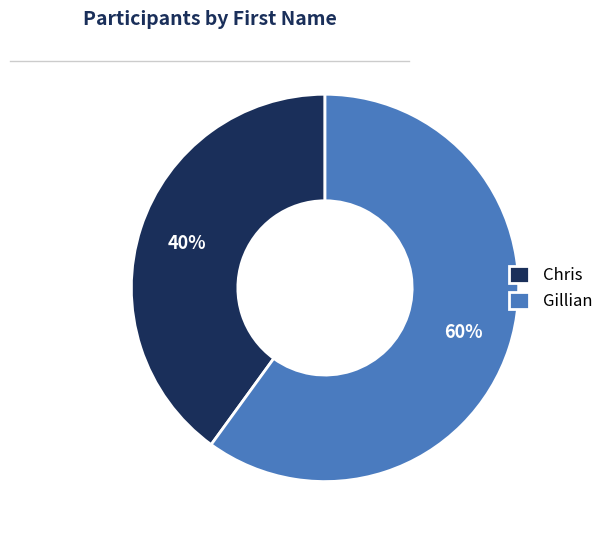

Is the sum of Chris and Gillian greater than half?

Yes